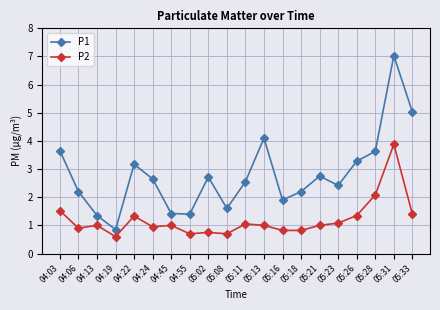

Is it true that P1 equals 3.2 at 04:22?

True